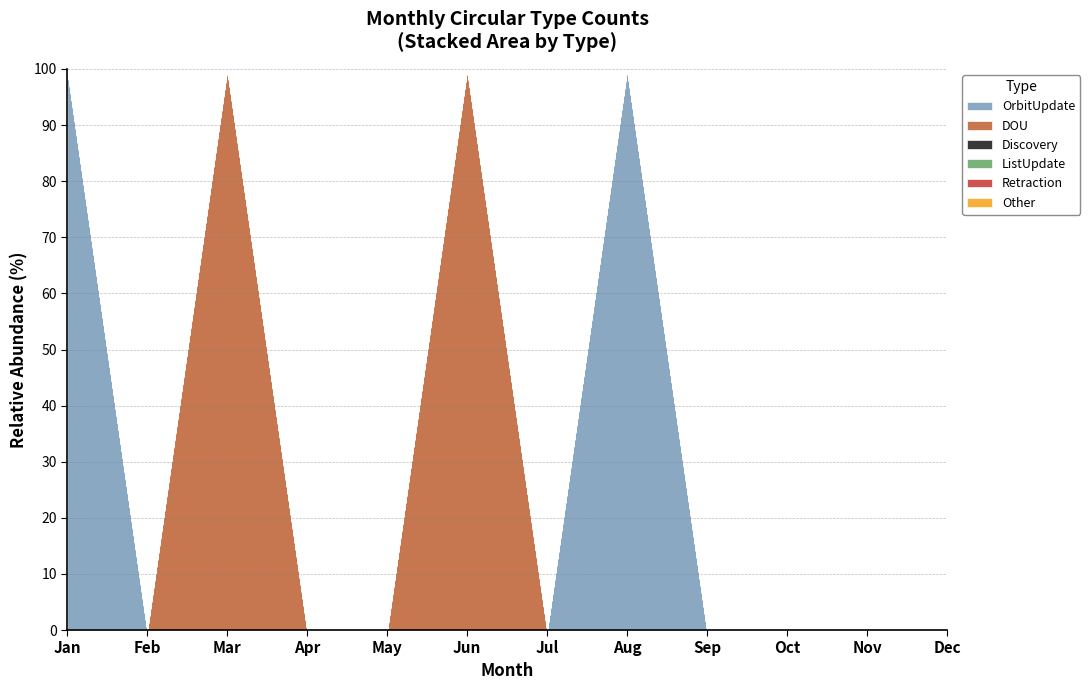

List the labels in order of Retraction value, largest first.

Jan, Feb, Mar, Apr, May, Jun, Jul, Aug, Sep, Oct, Nov, Dec